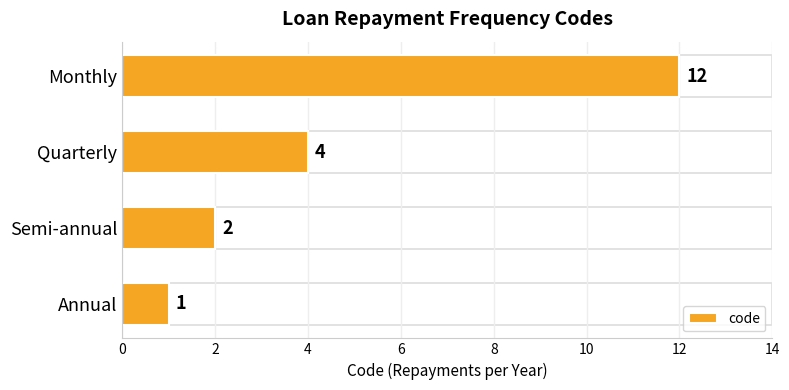

What is the maximum value shown in the chart?

12